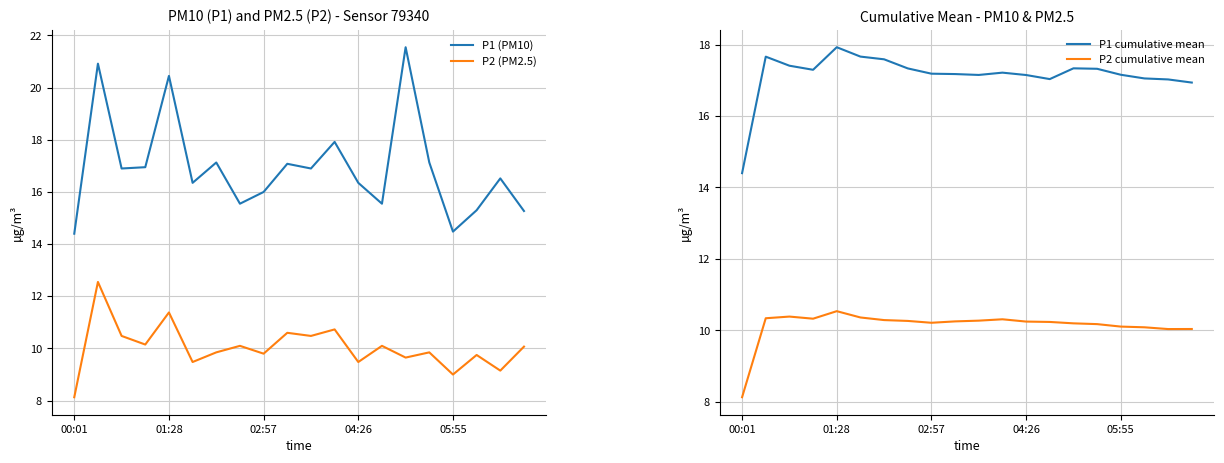

True or false: P2 (PM2.5) has a value of 11.4 at 01:28.

True